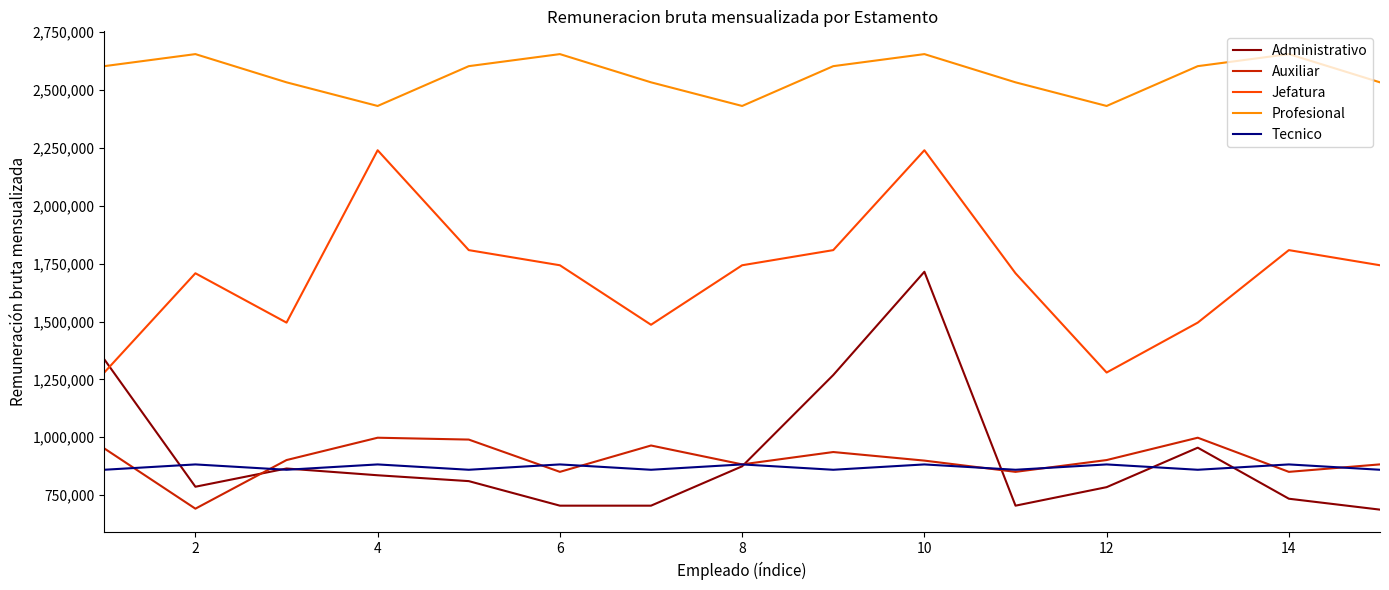

Which series has the largest total across all categories?

Profesional